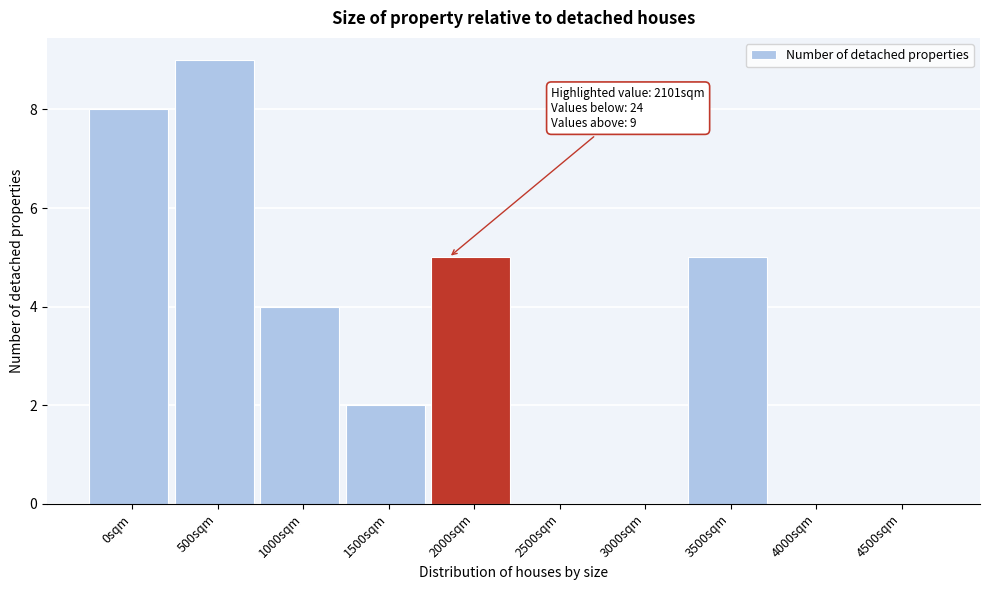

Reading right to left, list all the values displayed in this chart.

4500sqm=0	4000sqm=0	3500sqm=5	3000sqm=0	2500sqm=0	2000sqm=5	1500sqm=2	1000sqm=4	500sqm=9	0sqm=8